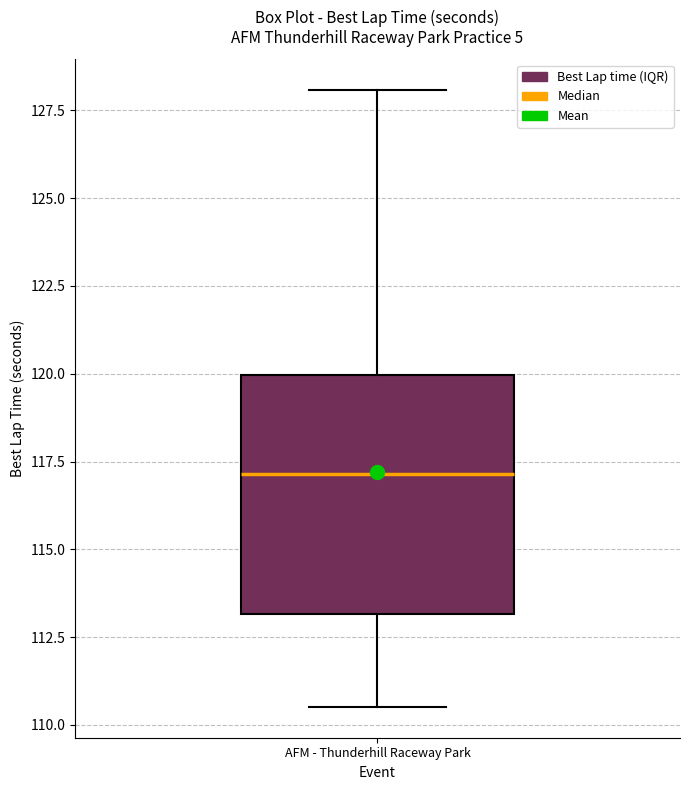

Transcribe this box plot: give where the median line is, the range the box spans, and where the two whiskers end, as read against the y-axis. The values are not printed on the chart, so give them approximately, as read against the axis.

median 117.0, box 113.0 to 120.0, whiskers 110.5 to 128.0